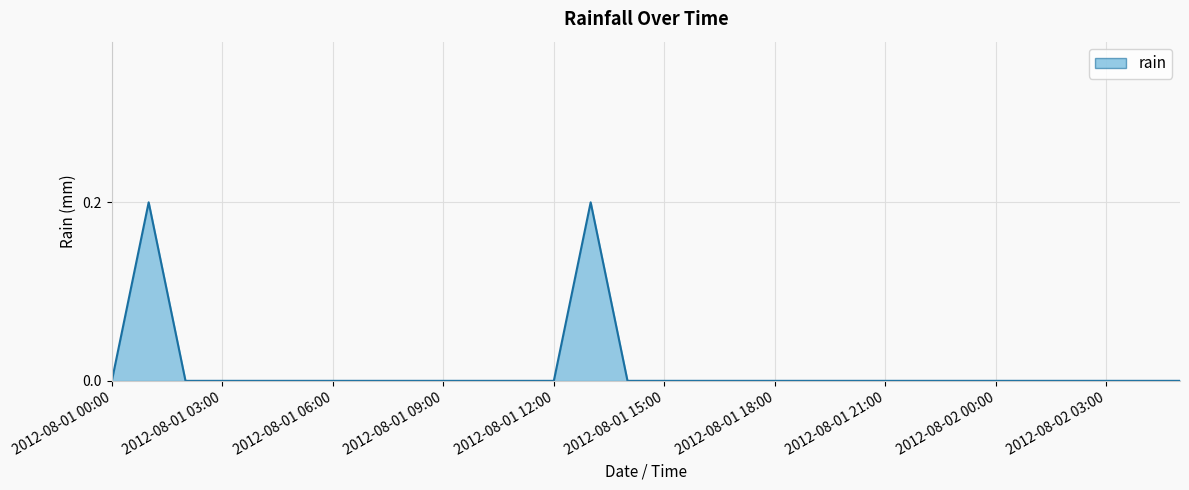

True or false: there are more than 1 points higher than both neighbors.

True